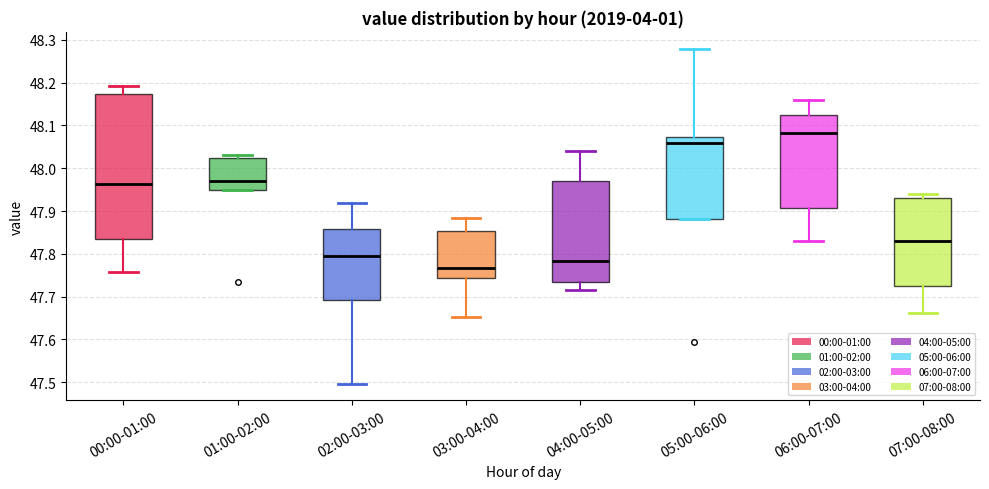

Where is the upper edge of the box for 05:00-06:00 on the y-axis? The values are not printed on the chart, so give them approximately, as read against the axis.

48.07